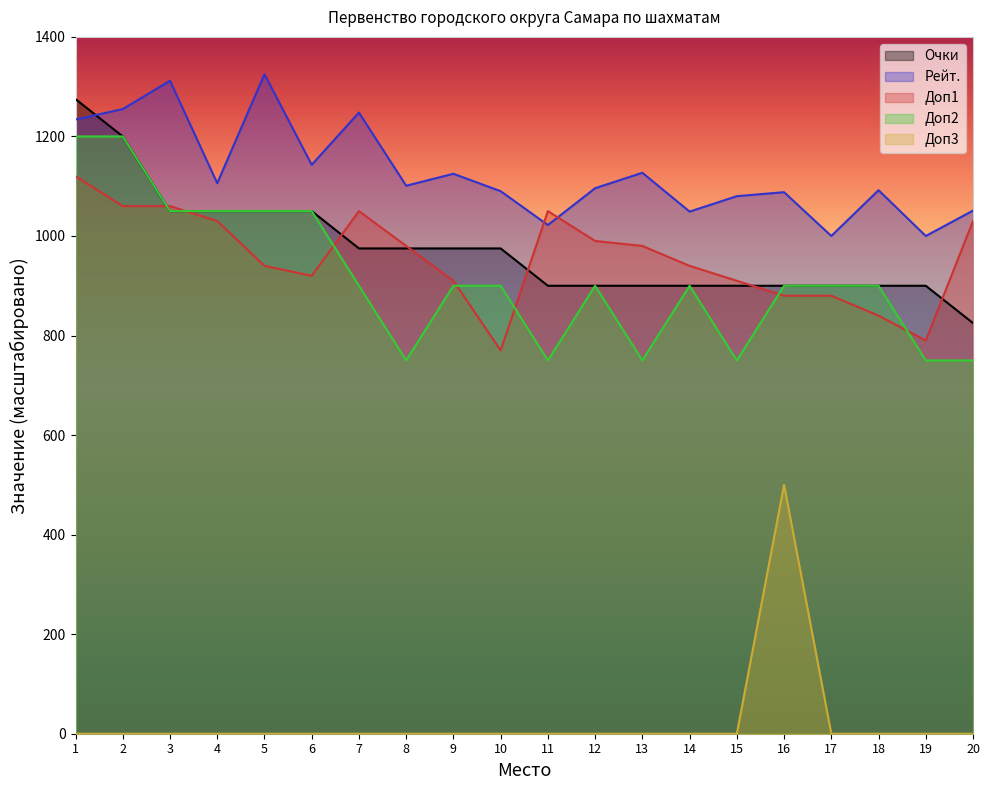

Does the chart display data point markers on the line(s)?

No